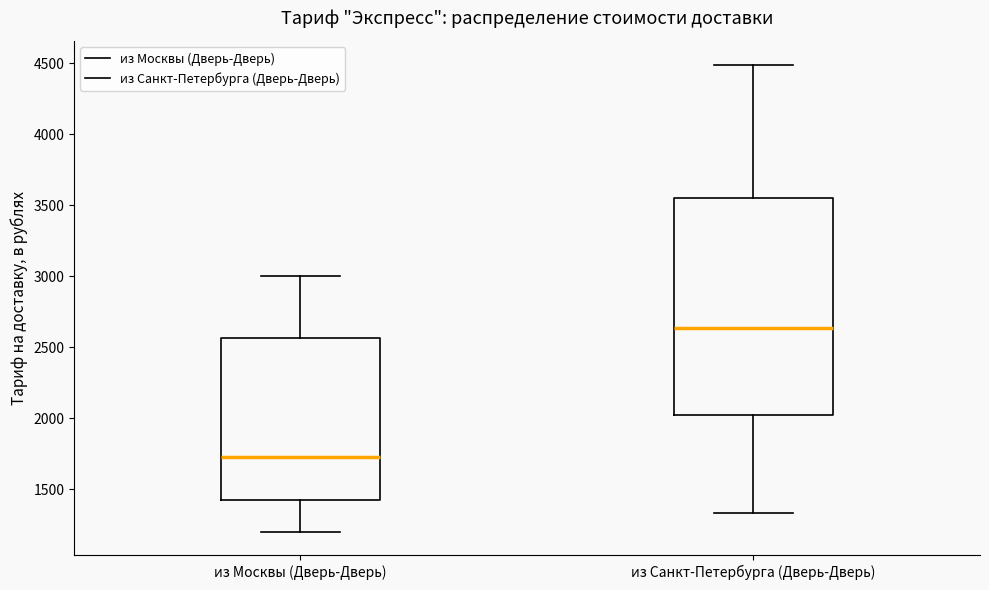

Which box has the highest median line?

из Санкт-Петербурга (Дверь-Дверь)